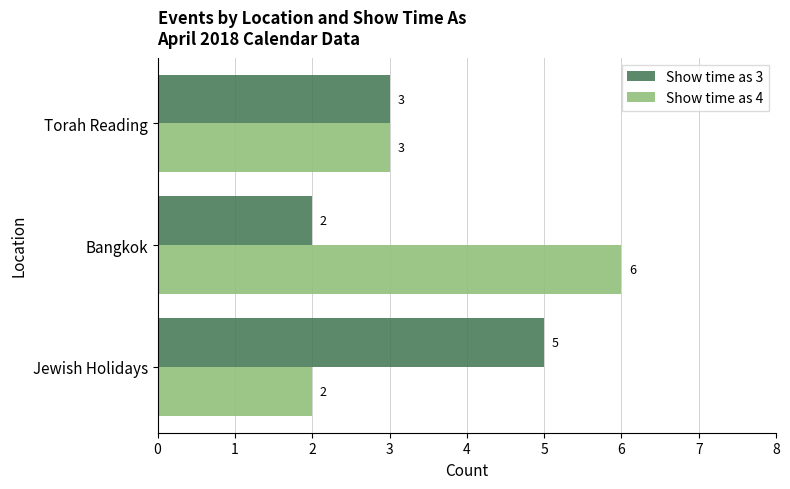

How many Show time as 4 values are between 2 and 6?

3